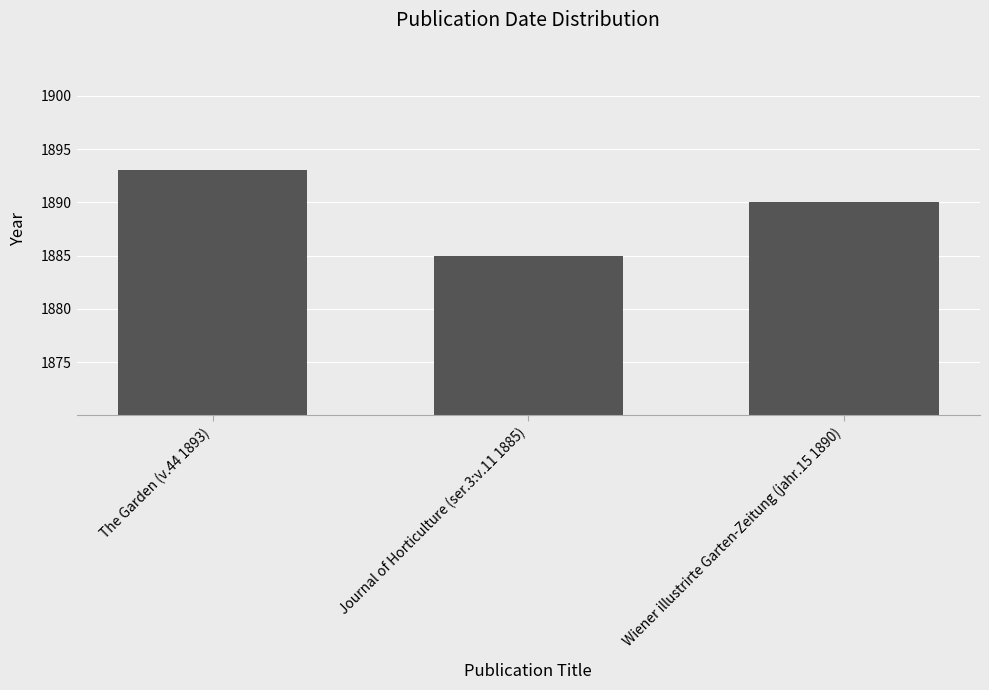

What is the value of the 2nd bar from the left?

1885